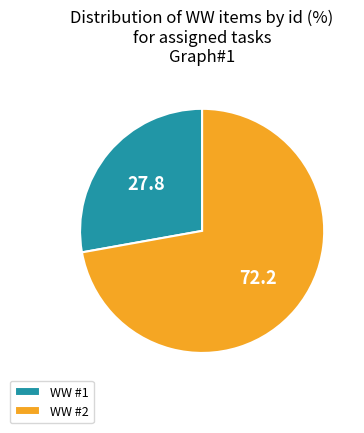

Does WW #2 represent more than half of the total?

Yes